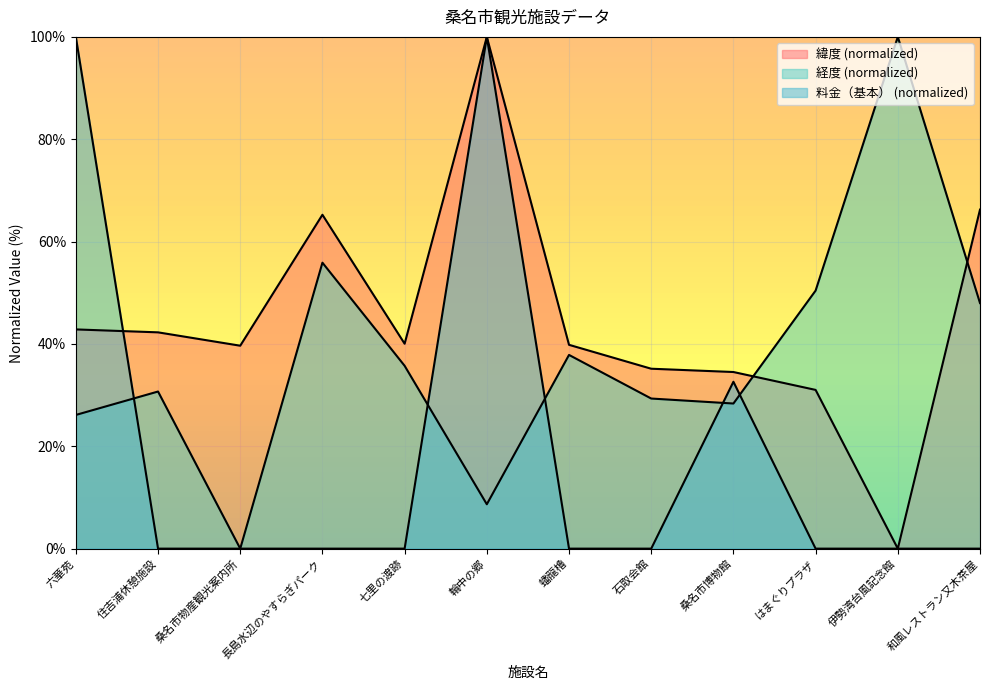

List the series in order of their overall mean, lowest first.

料金（基本）, 経度, 緯度